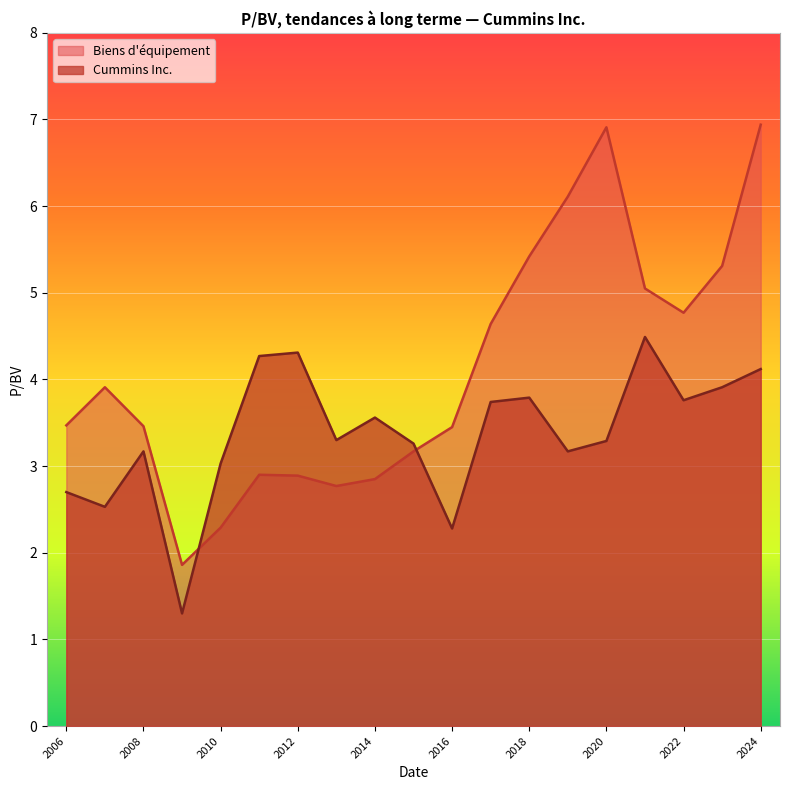

Reading right to left, transcribe all the data shown in this chart.

Biens d'équipement: 2006-02-28=3.5	2007-02-27=3.9	2008-02-26=3.5	2009-02-27=1.9	2010-02-26=2.3	2011-02-24=2.9	2012-02-21=2.9	2013-02-20=2.8	2014-02-18=2.9	2015-02-17=3.2	2016-02-12=3.5	2017-02-13=4.6	2018-02-14=5.4	2019-02-11=6.1	2020-02-11=6.9	2021-02-10=5.0	2022-02-08=4.8	2023-02-14=5.3	2024-02-12=6.9
Cummins Inc.: 2006-02-28=2.7	2007-02-27=2.5	2008-02-26=3.2	2009-02-27=1.3	2010-02-26=3.0	2011-02-24=4.3	2012-02-21=4.3	2013-02-20=3.3	2014-02-18=3.6	2015-02-17=3.3	2016-02-12=2.3	2017-02-13=3.7	2018-02-14=3.8	2019-02-11=3.2	2020-02-11=3.3	2021-02-10=4.5	2022-02-08=3.8	2023-02-14=3.9	2024-02-12=4.1